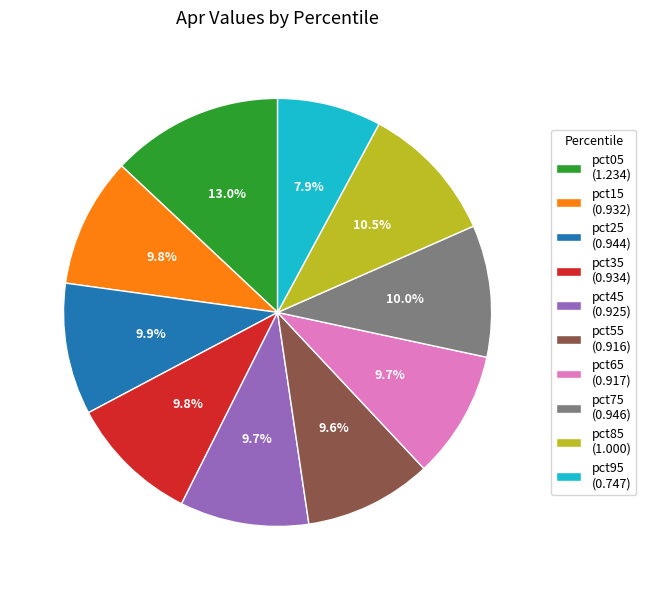

To the nearest percent, what is the combined percentage of pct85 and pct15?

20%